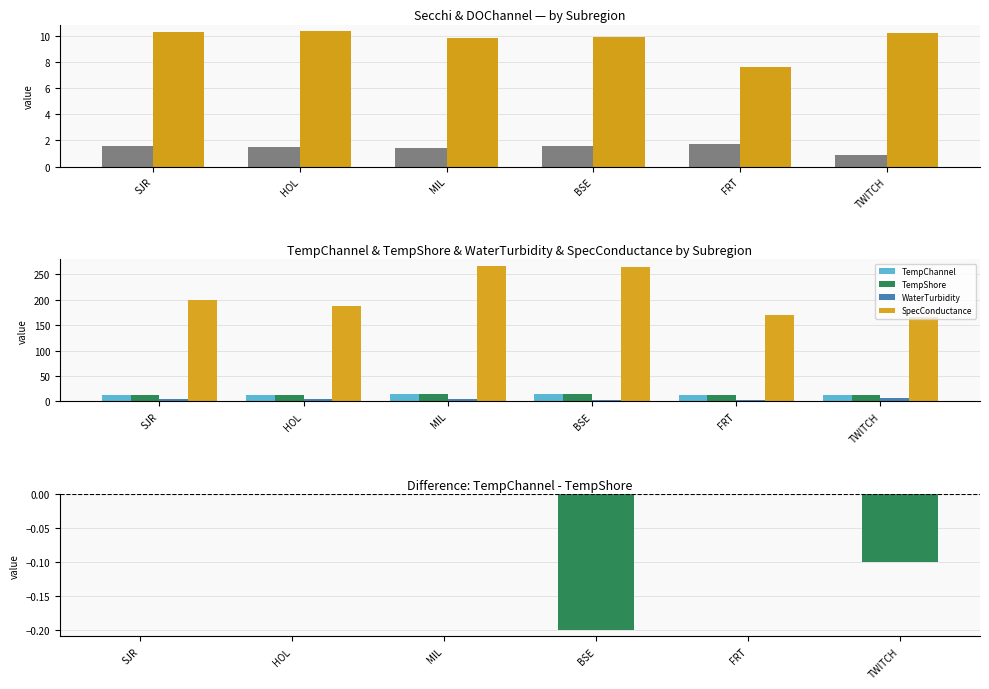

Which label corresponds to the largest value in the chart?

MIL